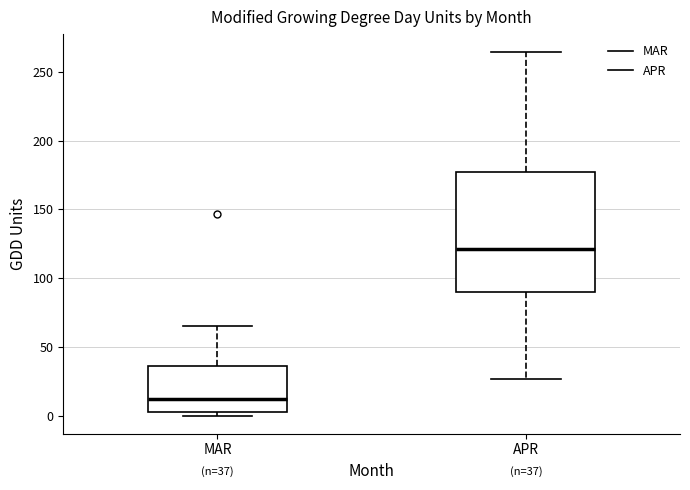

Which box has the lowest median line?

MAR